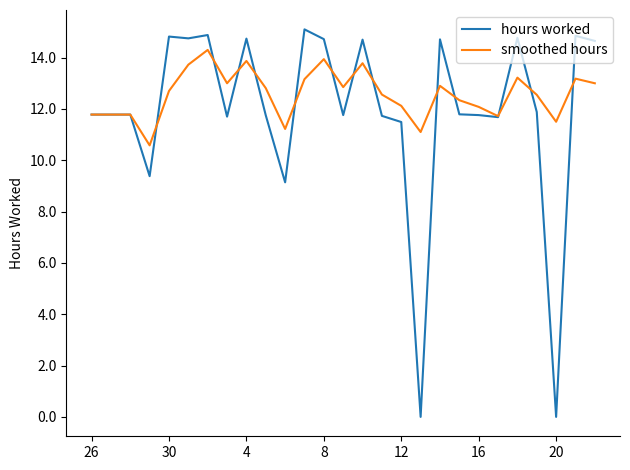

Rank the series by their maximum value, from highest to lowest.

hours worked, smoothed hours